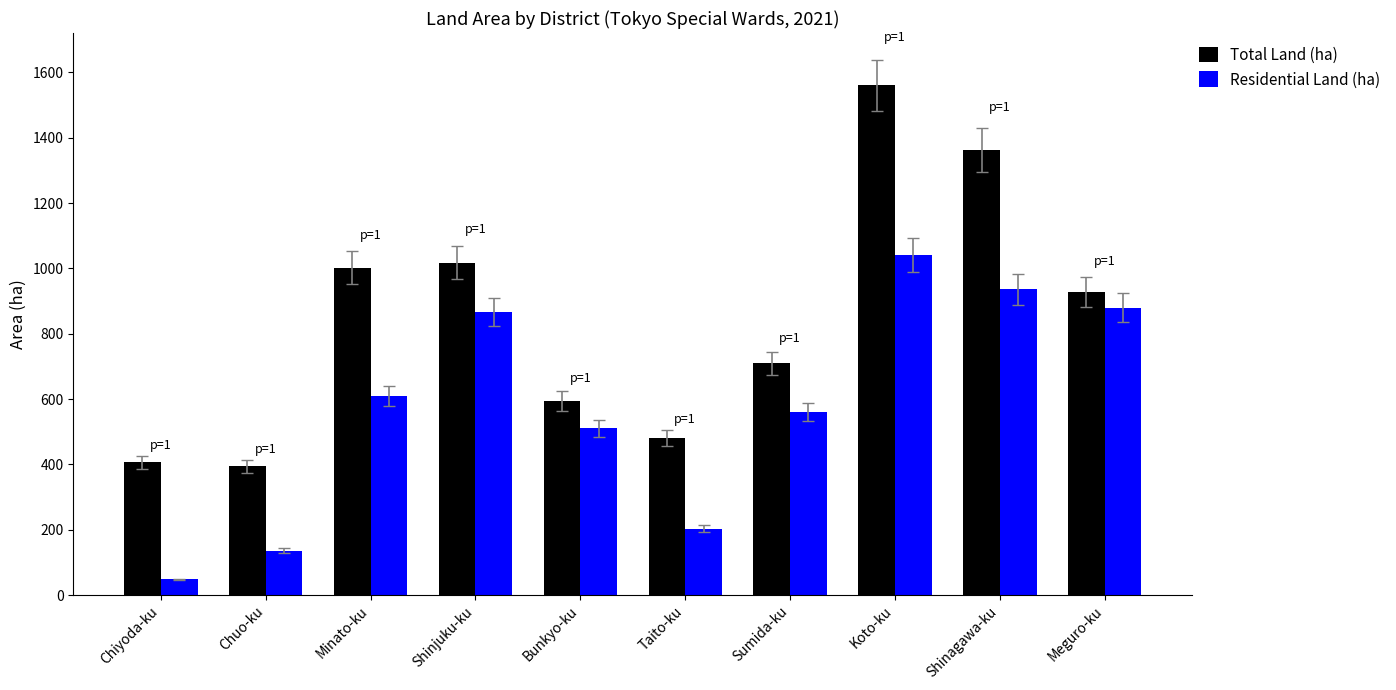

True or false: Total Land (ha) has a value of 567.8 at Chuo-ku.

False